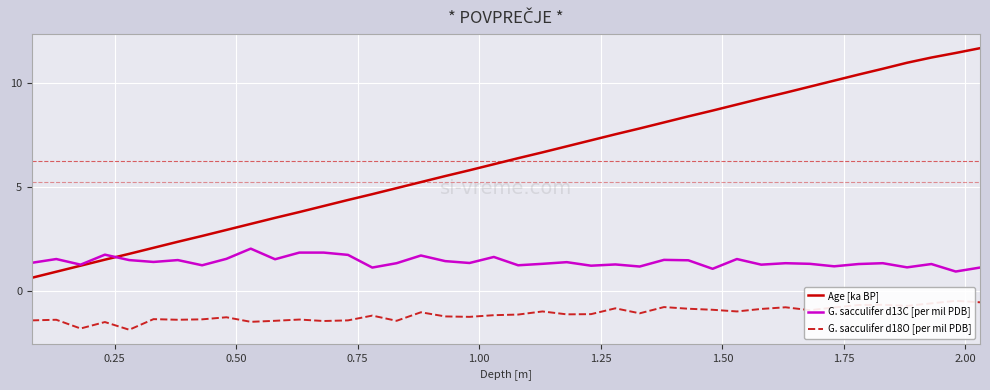

What is the maximum value for Age [ka BP]?

11.7